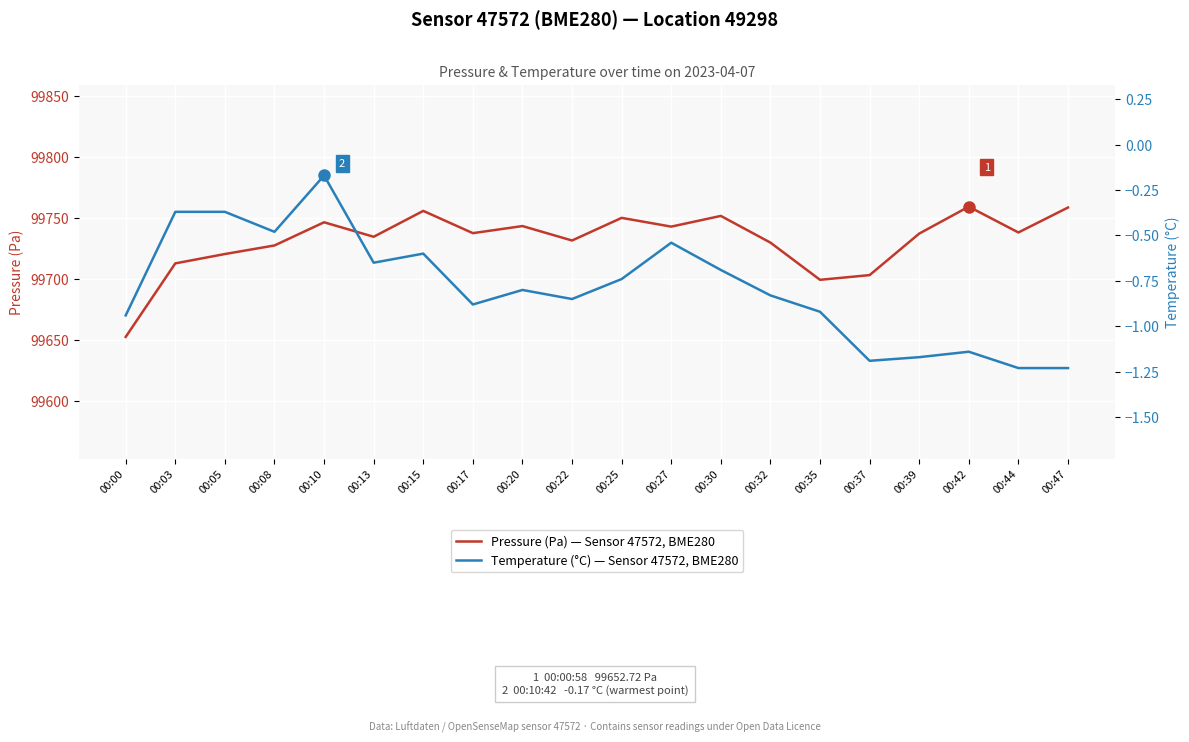

Reading left to right, transcribe all the data shown in this chart.

pressure: 99652.7	99713.0	99720.7	99727.7	99746.7	99734.8	99756.0	99737.8	99743.6	99731.8	99750.3	99743.1	99751.9	99730.0	99699.5	99703.4	99737.4	99759.5	99738.3	99758.8
temperature: -0.9	-0.4	-0.4	-0.5	-0.2	-0.7	-0.6	-0.9	-0.8	-0.8	-0.7	-0.5	-0.7	-0.8	-0.9	-1.2	-1.2	-1.1	-1.2	-1.2